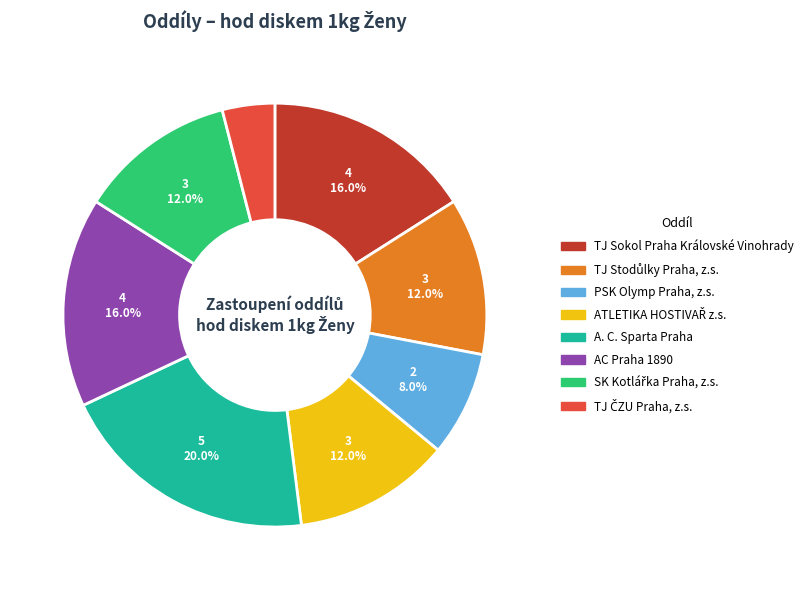

What is the largest slice in the pie chart?

A. C. Sparta Praha